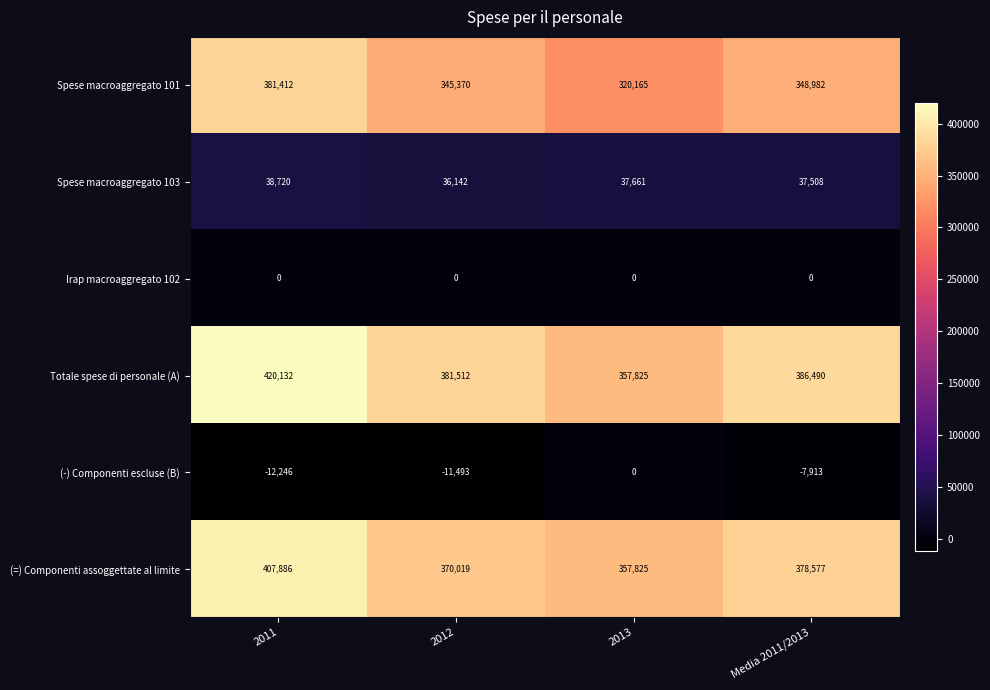

At how many categories does at least one series exceed 413245?

1